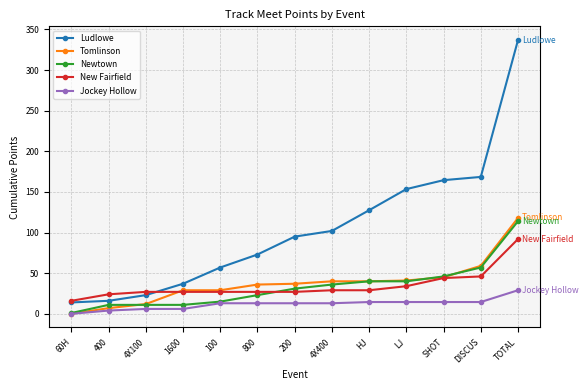

What is the difference between the maximum and minimum values in the Ludlowe series?

323.0